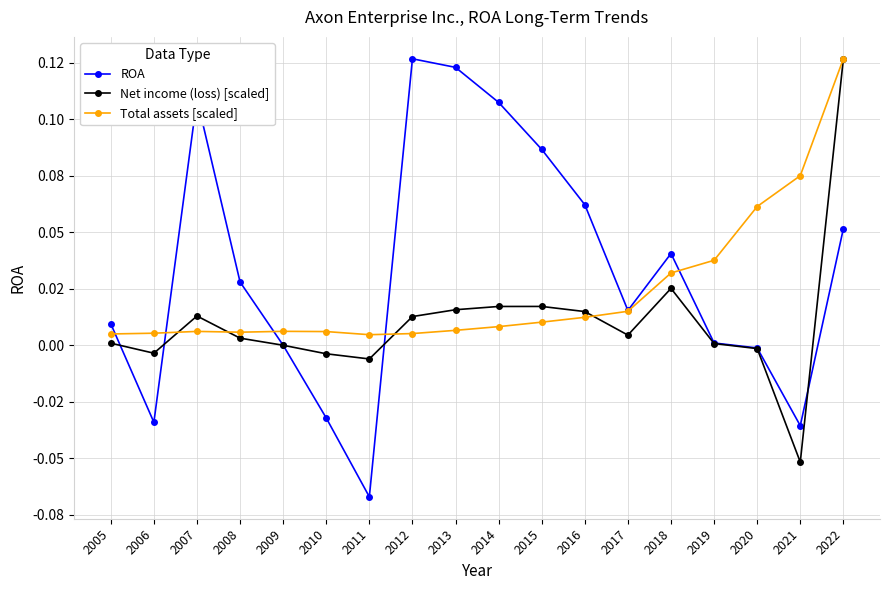

Does the chart have visible grid lines?

Yes